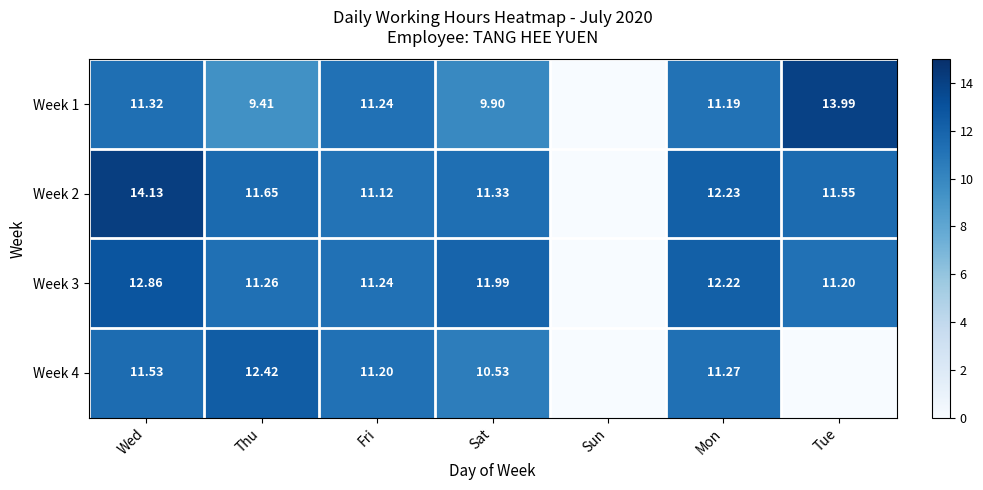

Is it true that Week 4 equals 10.5 at Sat?

True